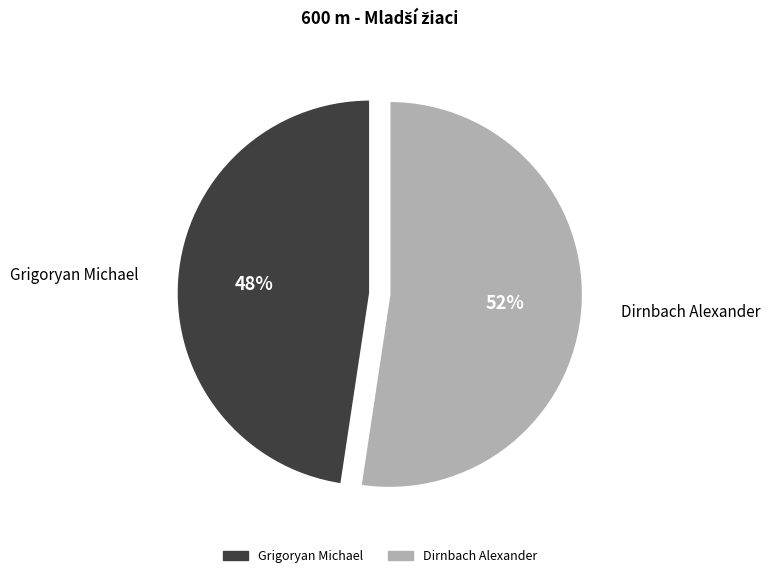

Is it true that Grigoryan Michael is 38% of the pie?

False